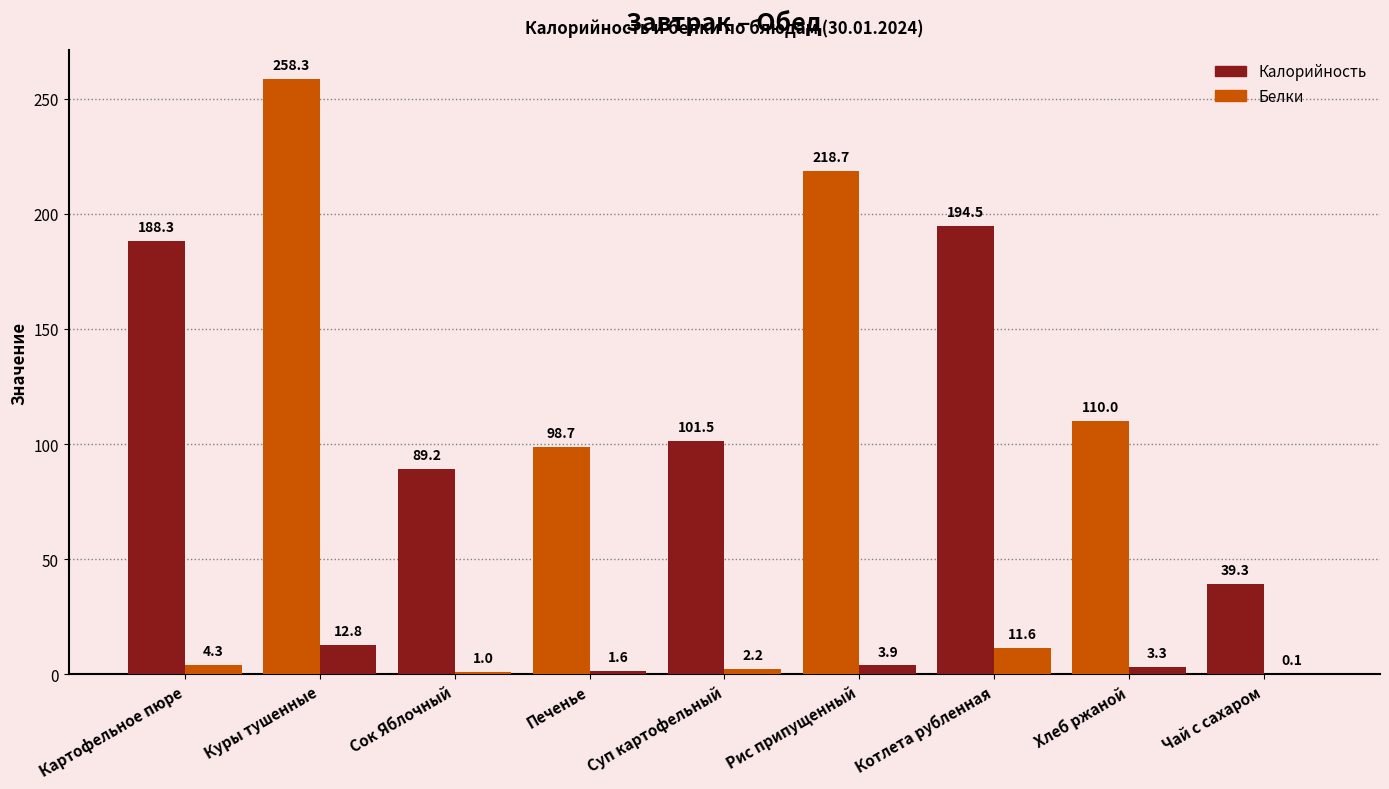

At how many categories does at least one series exceed 255?

1